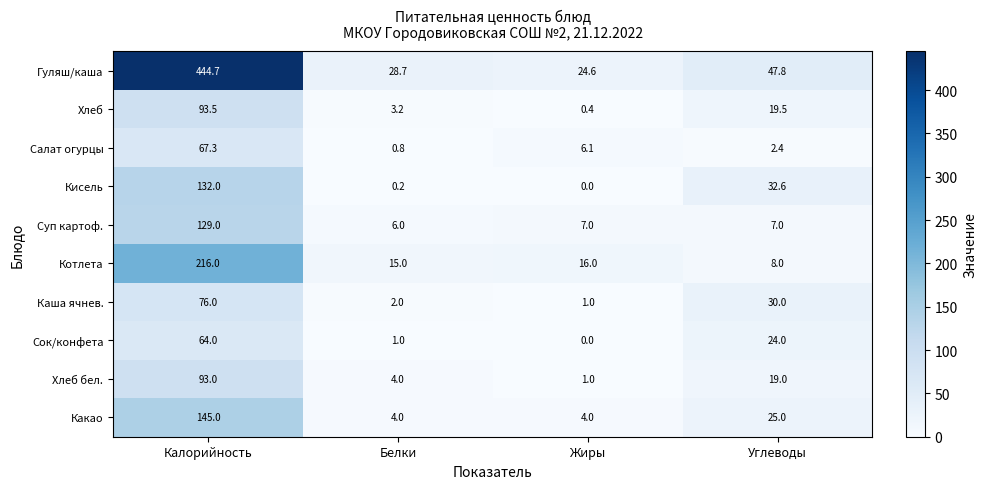

True or false: Гуляш/каша has a value of 64.8 at Углеводы.

False